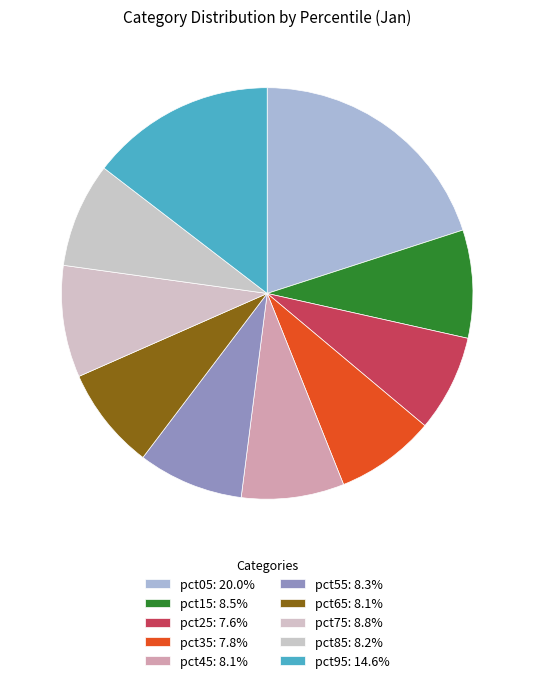

How many slices are in this pie chart?

10